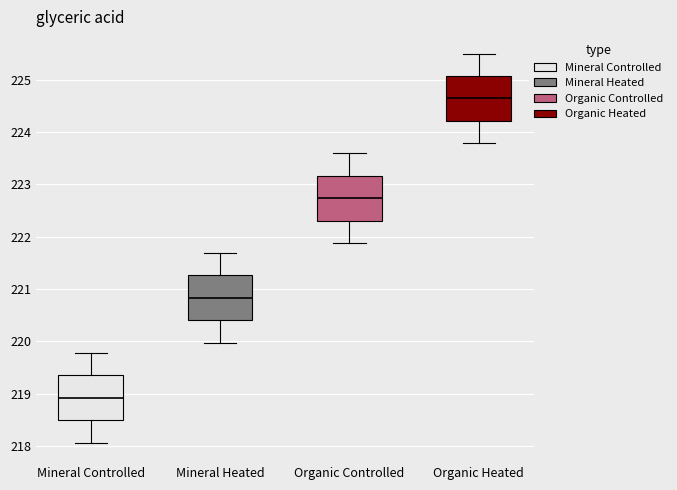

Reading left to right, transcribe this box plot: for each box, give where its median line is, the range the box spans, and where its two whiskers end, as read against the y-axis. The values are not printed on the chart, so give them approximately, as read against the axis.

Mineral Controlled: median 218.9, box 218.5 to 219.4, whiskers 218.1 to 219.8
Mineral Heated: median 220.8, box 220.4 to 221.3, whiskers 220.0 to 221.7
Organic Controlled: median 222.7, box 222.3 to 223.2, whiskers 221.9 to 223.6
Organic Heated: median 224.6, box 224.2 to 225.1, whiskers 223.8 to 225.5